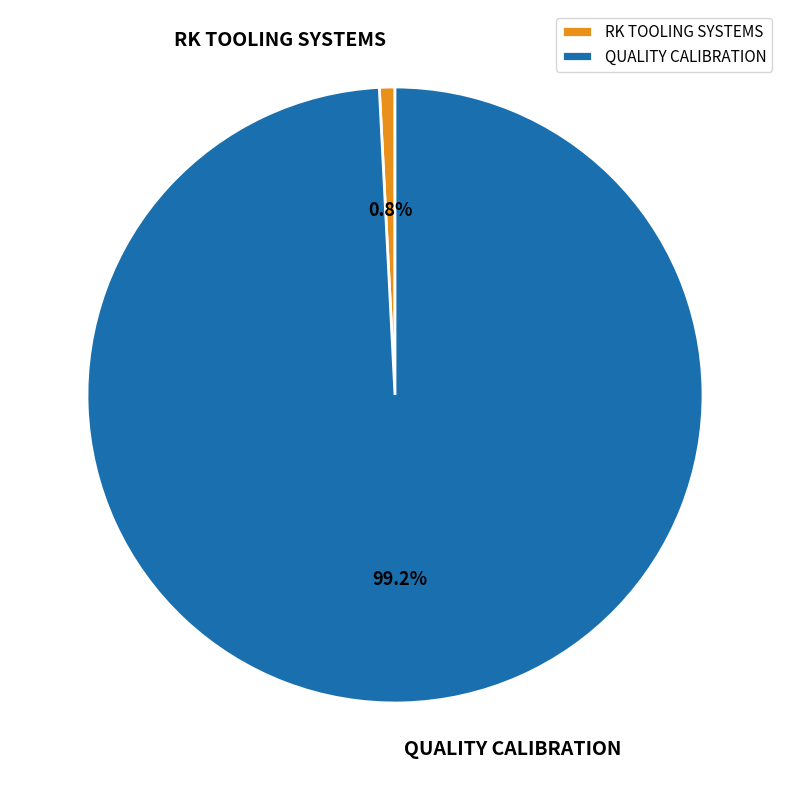

To the nearest percent, what is the difference between the largest and smallest slice percentages?

98%